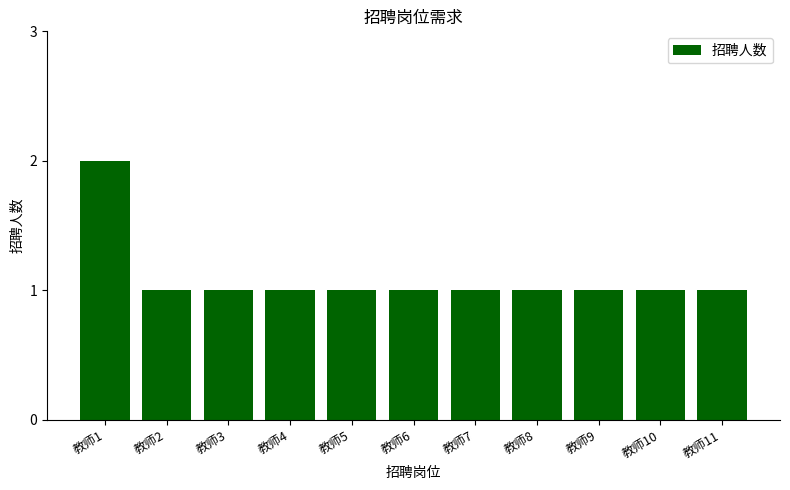

Reading left to right, what are all the values shown in this chart?

2	1	1	1	1	1	1	1	1	1	1